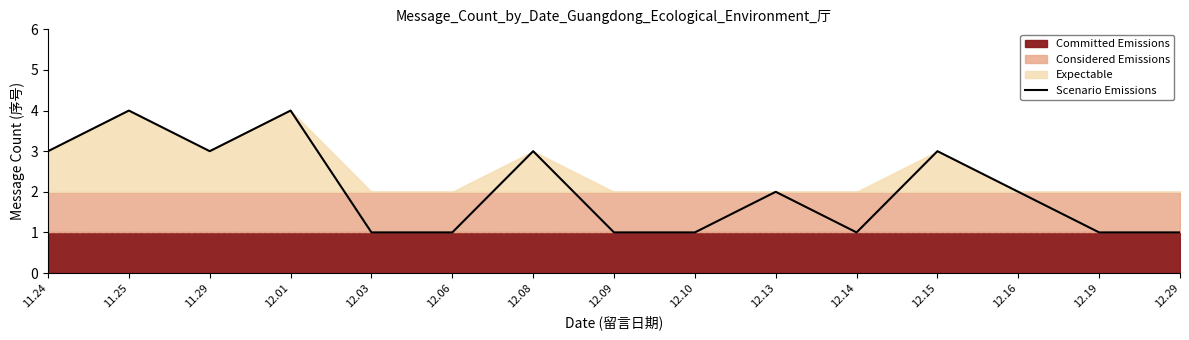

What is the difference between the maximum and second lowest values?

3